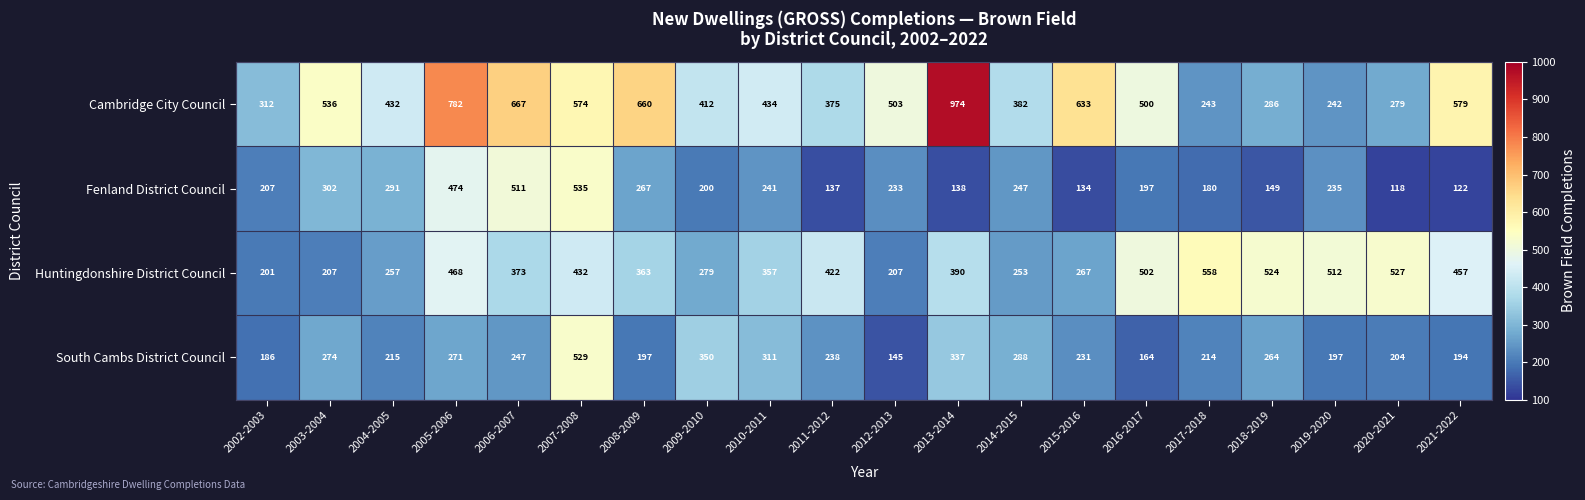

The South Cambs District Council series shows 197 at 2008-2009. True or false?

True